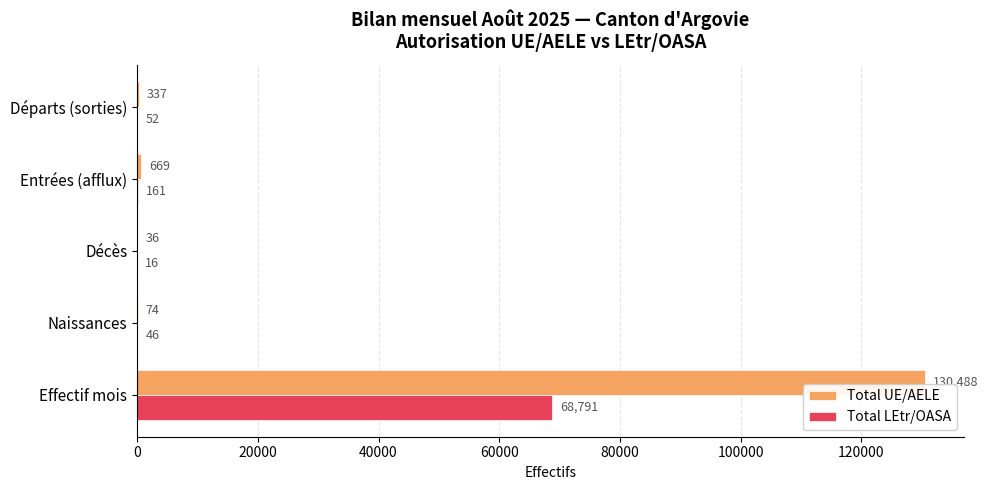

What is the approximate value of Total UE/AELE at Entrées (afflux), to the nearest 50?

650